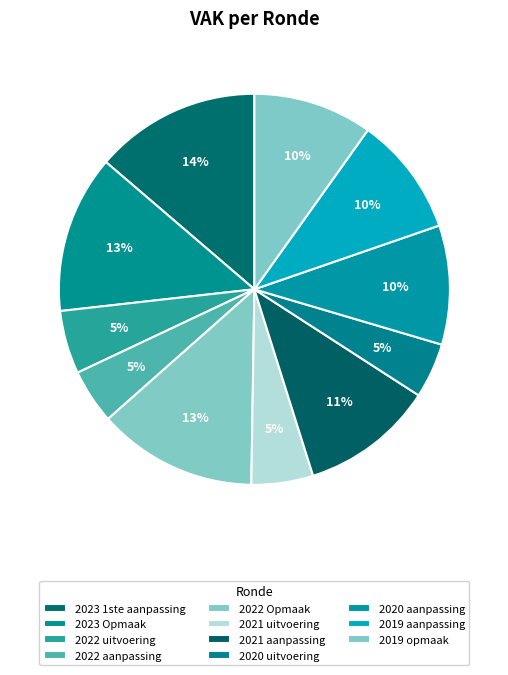

Does 2022 aanpassing account for over 50% of the chart?

No